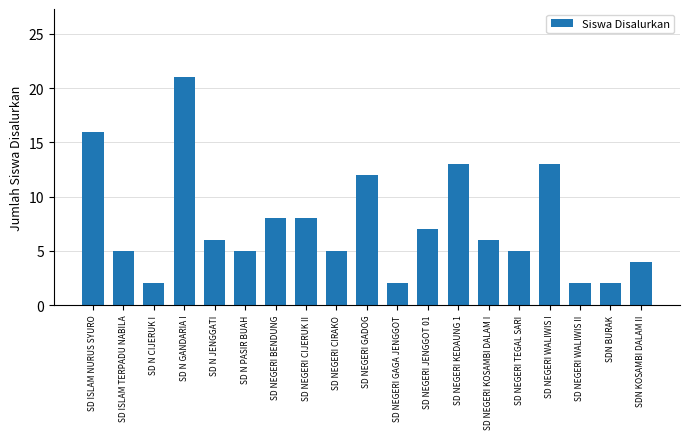

Is it true that the value at SD NEGERI TEGAL SARI is 2?

False